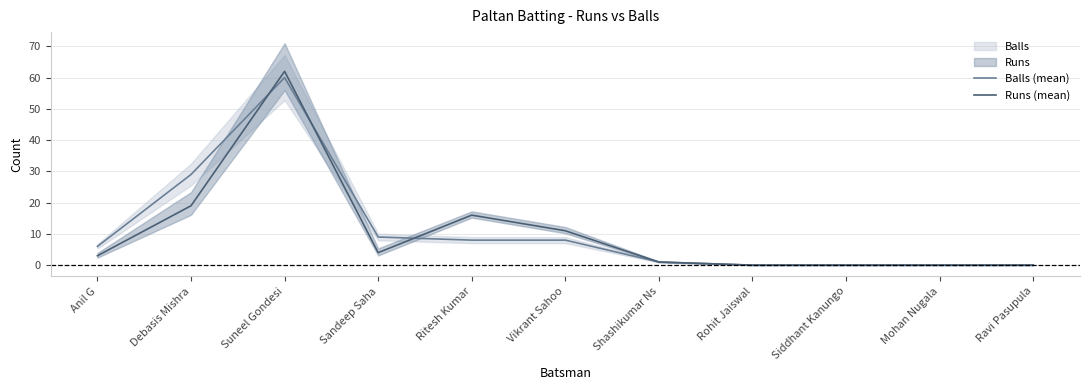

Reading left to right, list all the values displayed in this chart.

Balls (mean): Anil G=6	Debasis Mishra=29	Suneel Gondesi=60	Sandeep Saha=9	Ritesh Kumar=8	Vikrant Sahoo=8	Shashikumar Ns=1	Rohit Jaiswal=0	Siddhant Kanungo=0	Mohan Nugala=0	Ravi Pasupula=0
Runs (mean): Anil G=3	Debasis Mishra=19	Suneel Gondesi=62	Sandeep Saha=4	Ritesh Kumar=16	Vikrant Sahoo=11	Shashikumar Ns=1	Rohit Jaiswal=0	Siddhant Kanungo=0	Mohan Nugala=0	Ravi Pasupula=0